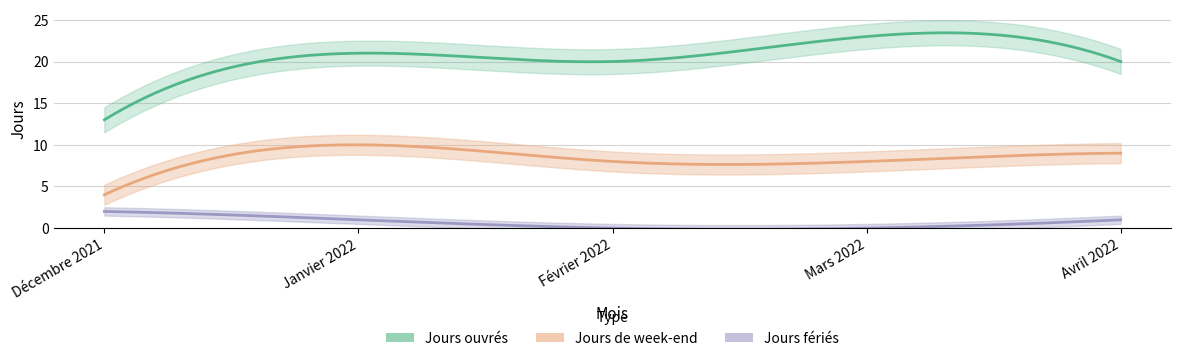

Where is the first local maximum for Jours ouvrés?

Janvier 2022